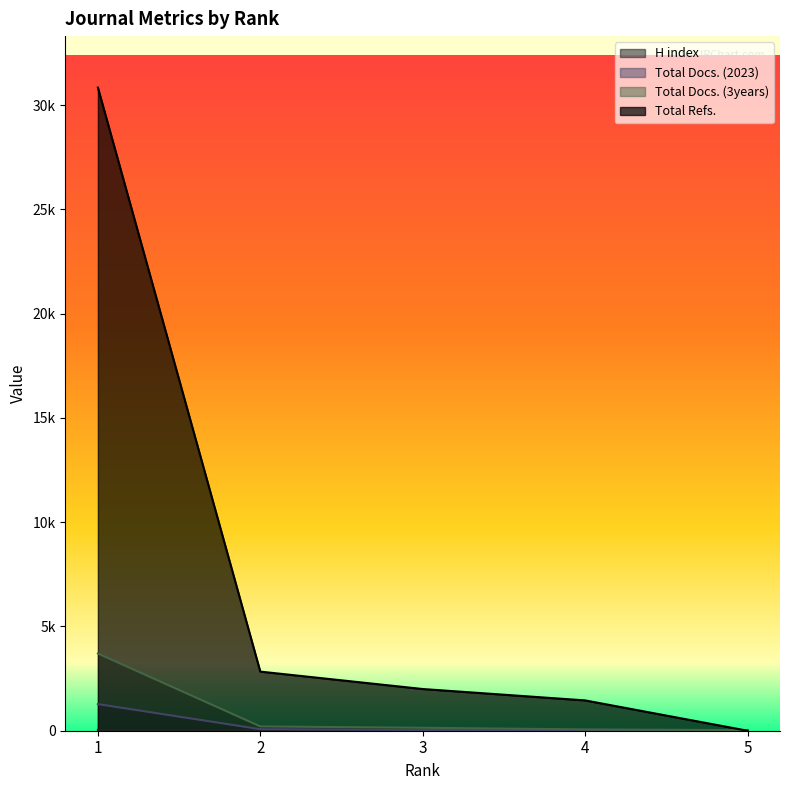

How many series are shown in this chart?

4